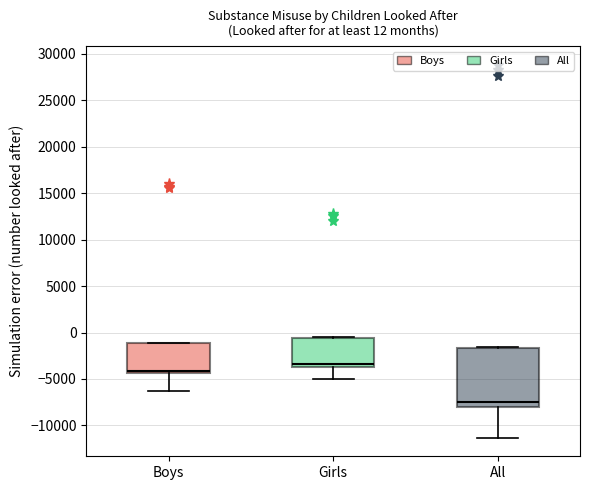

Which box's median line is the lowest?

All